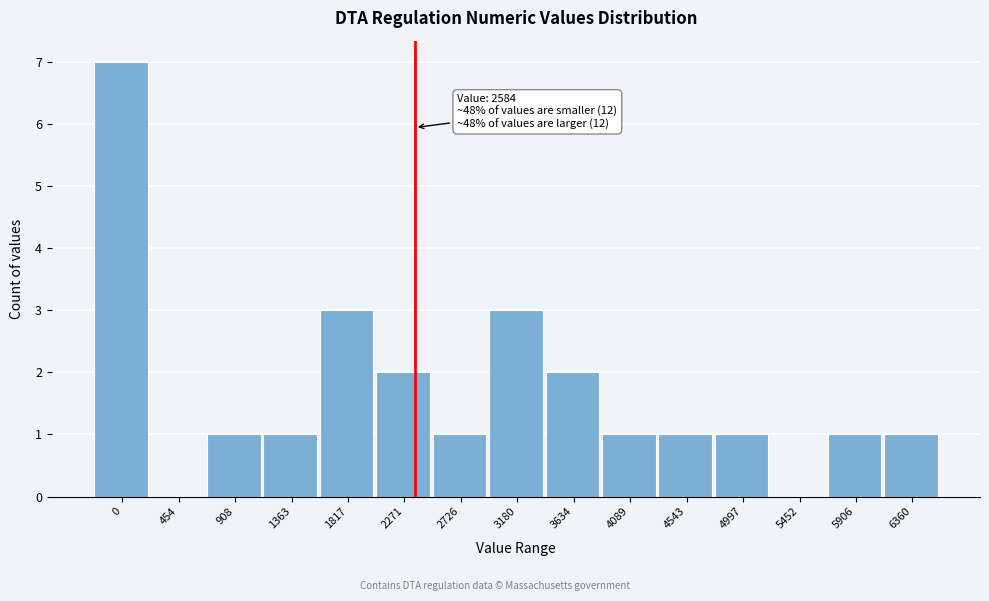

Reading left to right, transcribe all the data shown in this chart.

0=7	454=0	908=1	1363=1	1817=3	2271=2	2726=1	3180=3	3634=2	4089=1	4543=1	4997=1	5452=0	5906=1	6360=1